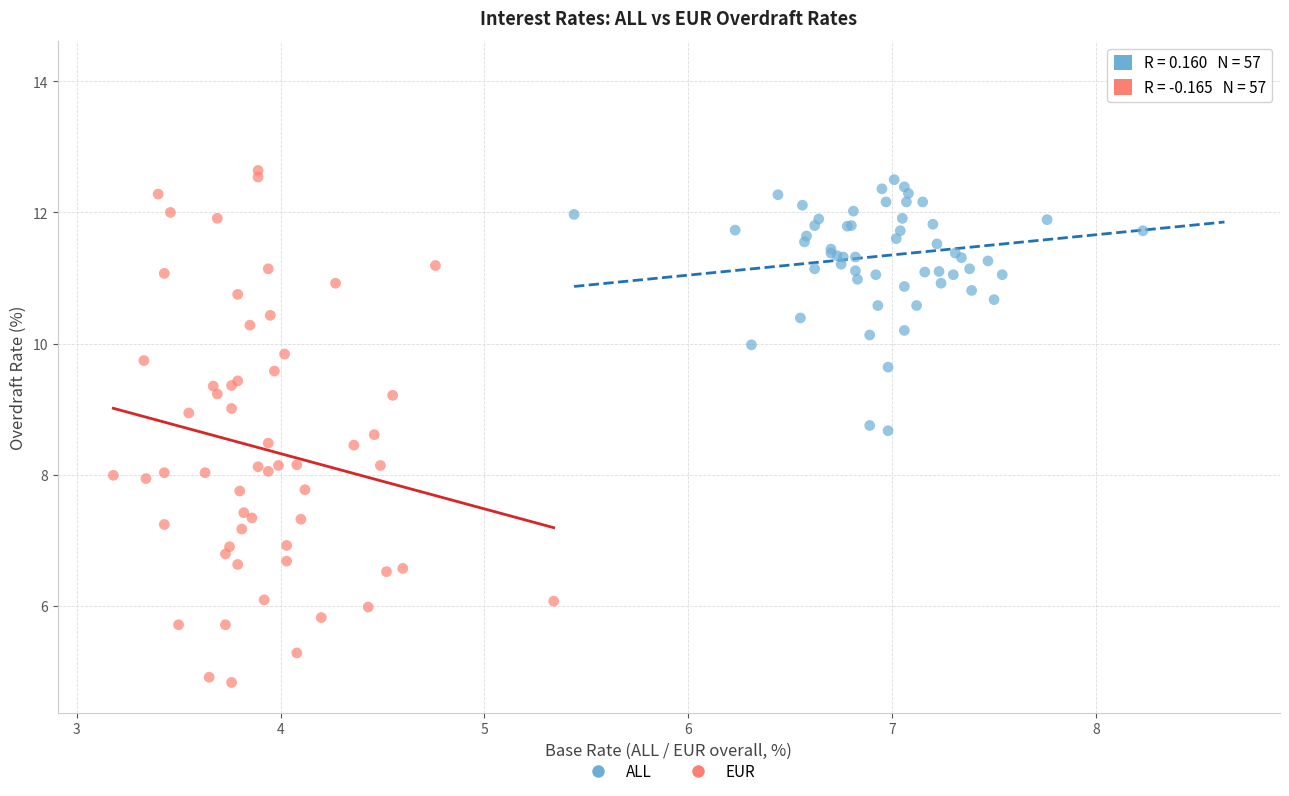

What are all the series names shown in the legend?

ALL, EUR